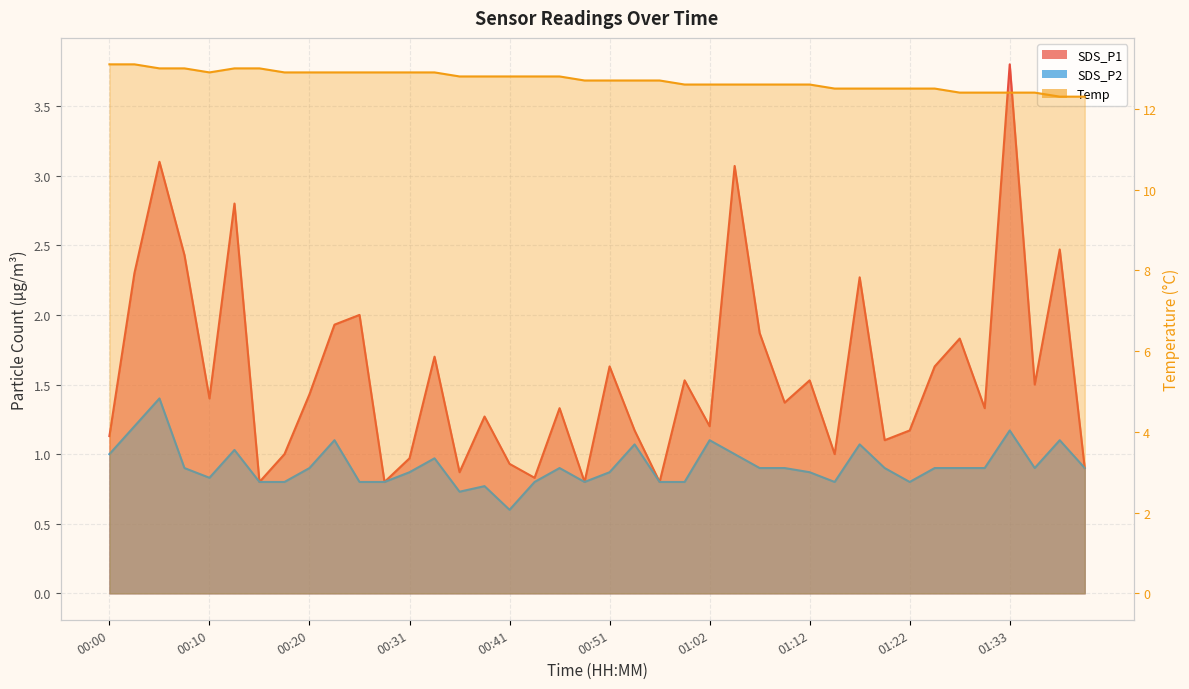

How many series are shown in this chart?

3